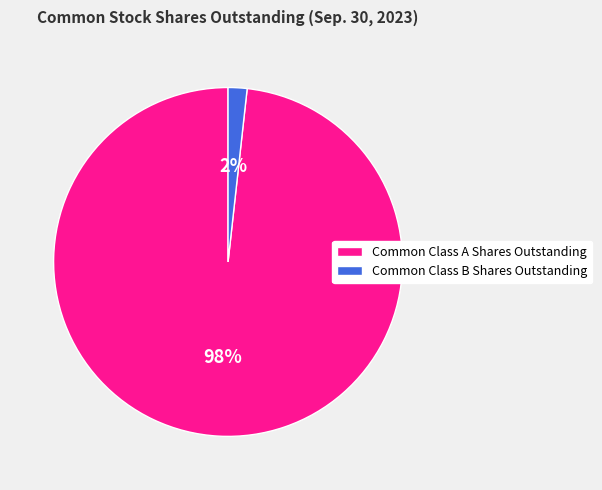

Between Common Class B Shares Outstanding and Common Class A Shares Outstanding, which is larger?

Common Class A Shares Outstanding